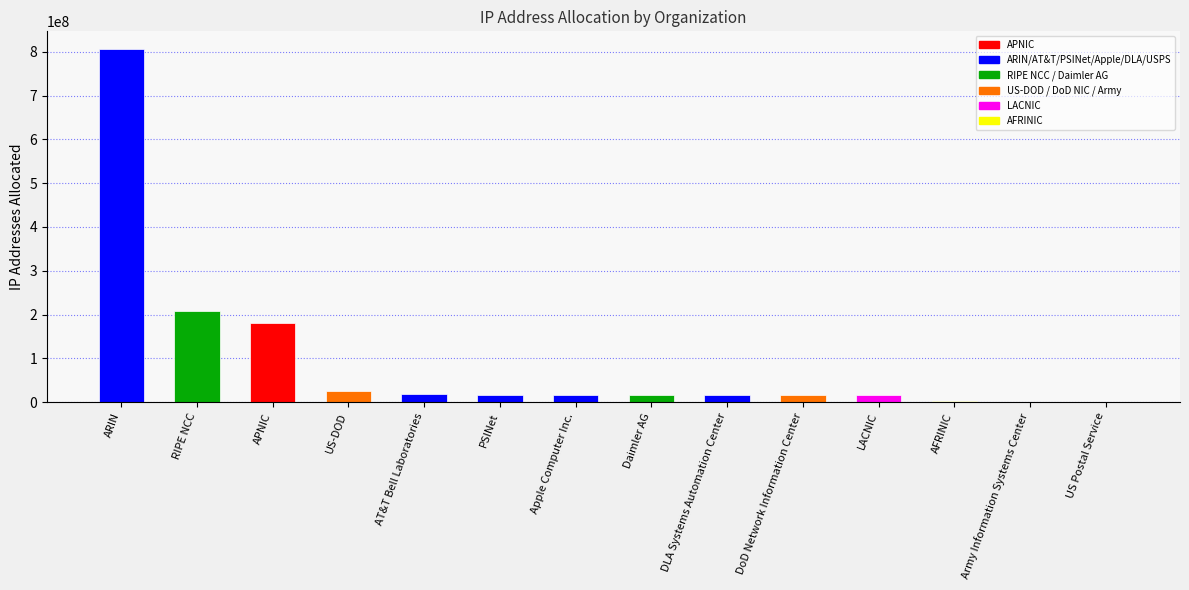

What is the sum of all values?

1342115589